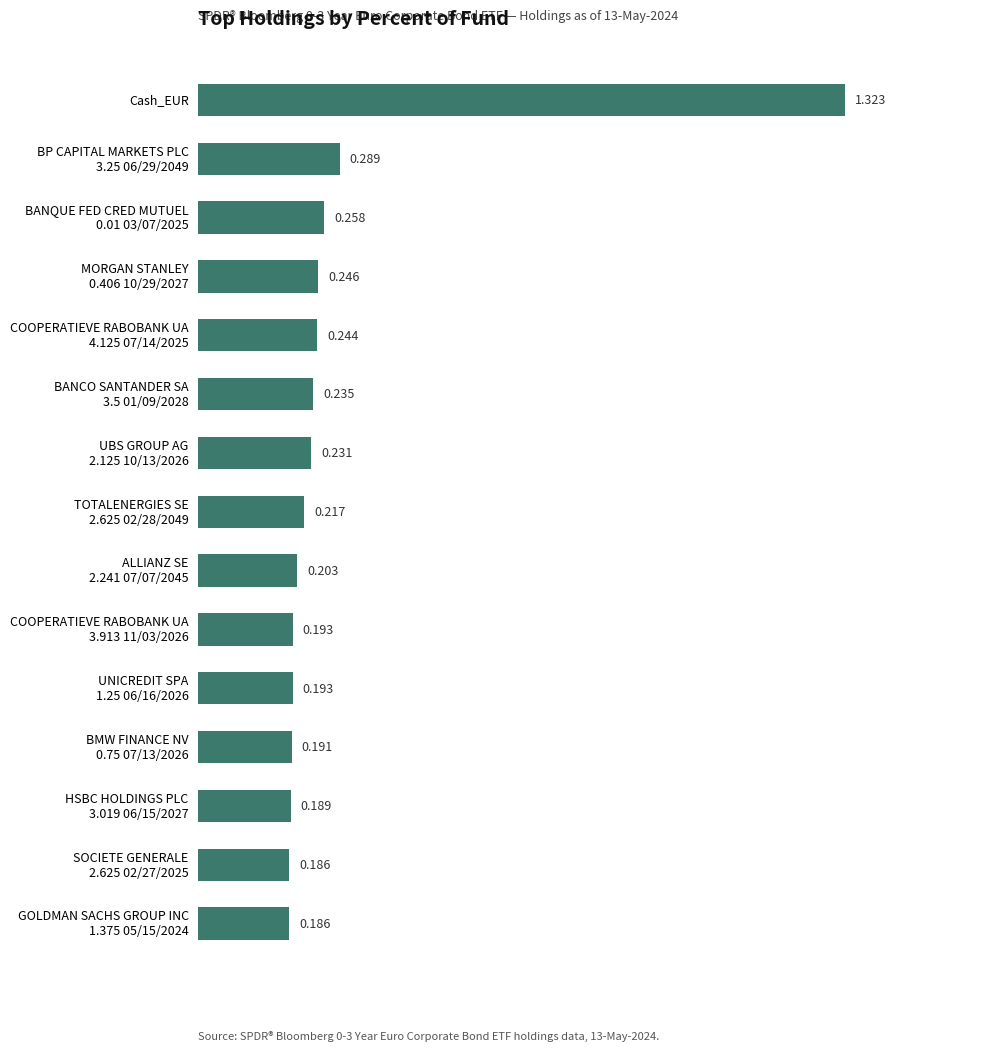

What is the label of the 15th bar from the bottom?

Cash_EUR